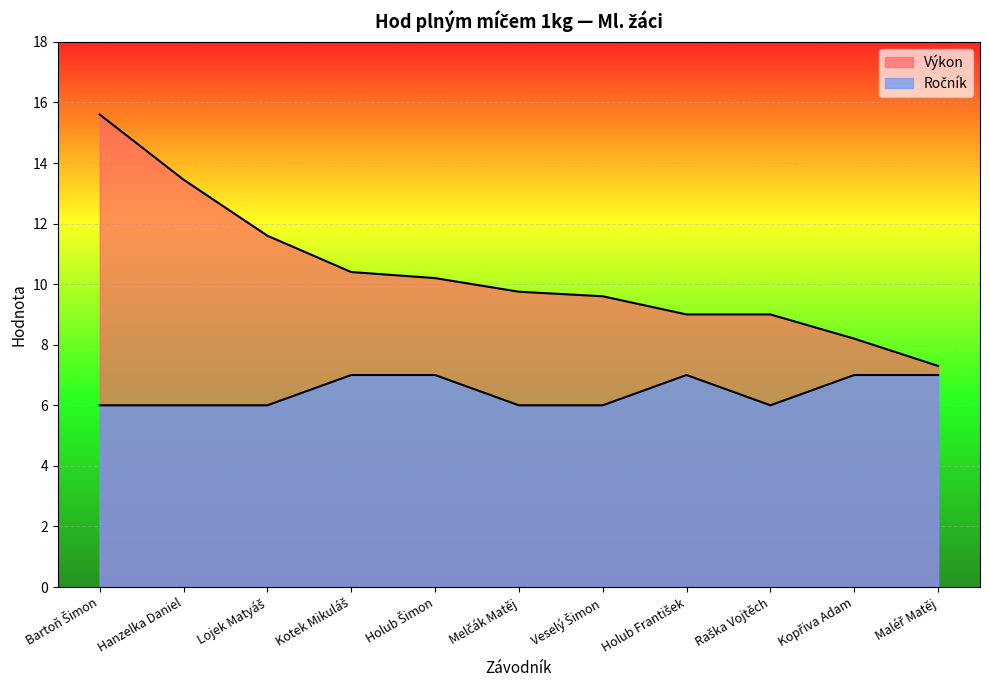

How many data points in Výkon are less than 9?

2